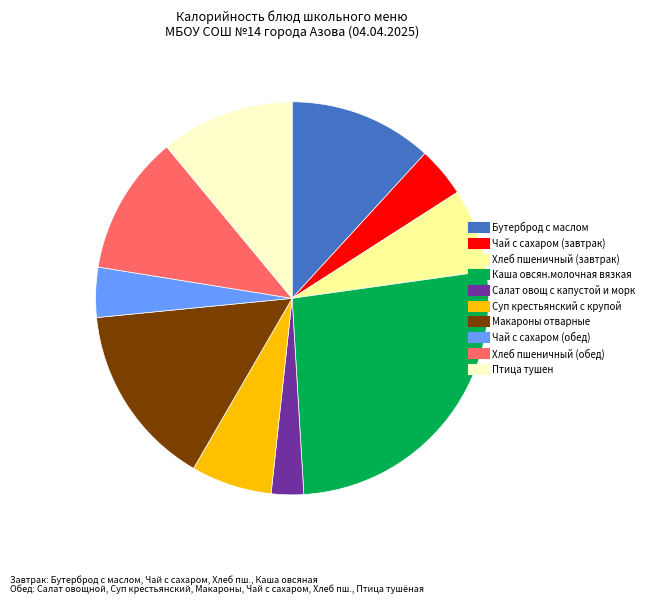

The Чай с сахаром (обед) slice represents 10% of the pie. True or false?

False